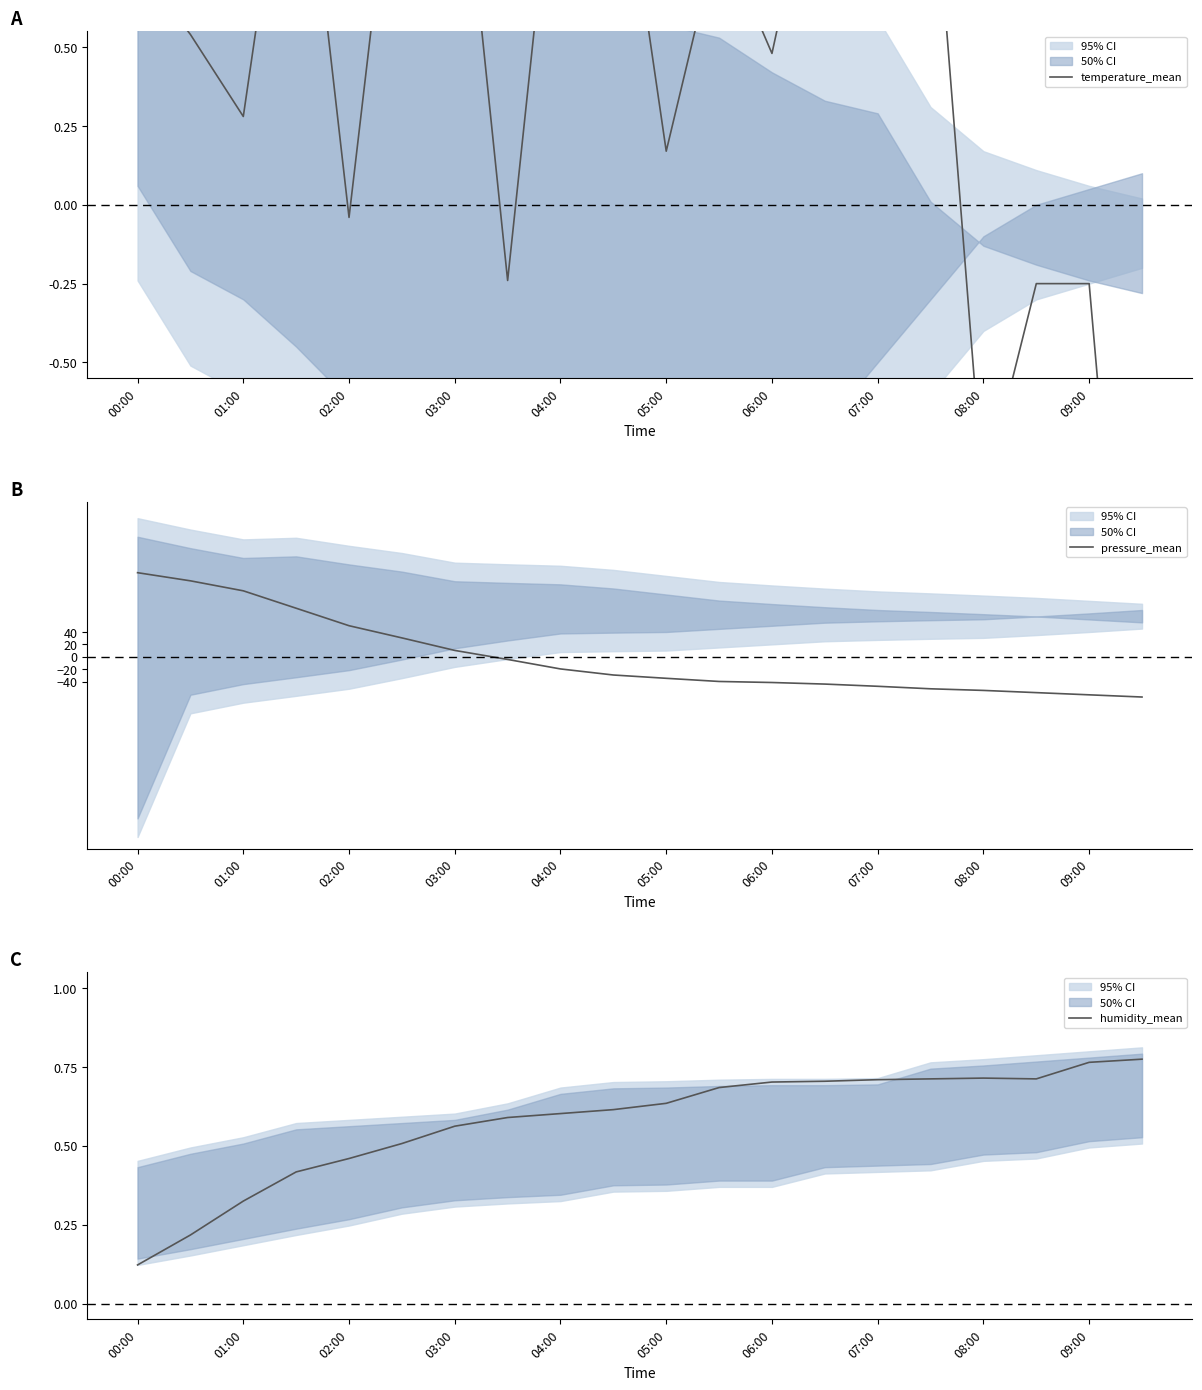

Reading left to right, list all the values displayed in this chart.

temperature_mean: 0.8	0.5	0.3	1.4	-0.0	1.4	1.4	-0.2	1.3	1.3	0.2	0.9	0.5	1.2	1.2	1.2	-0.9	-0.2	-0.2	-2.2
pressure_mean: 135.7	122.6	106.4	78.3	50.1	30.4	10.2	-4.3	-19.7	-29.4	-34.8	-39.9	-41.6	-44.1	-47.7	-51.7	-54.3	-57.9	-61.4	-65.0
humidity_mean: 0.1	0.2	0.3	0.4	0.5	0.5	0.6	0.6	0.6	0.6	0.6	0.7	0.7	0.7	0.7	0.7	0.7	0.7	0.8	0.8